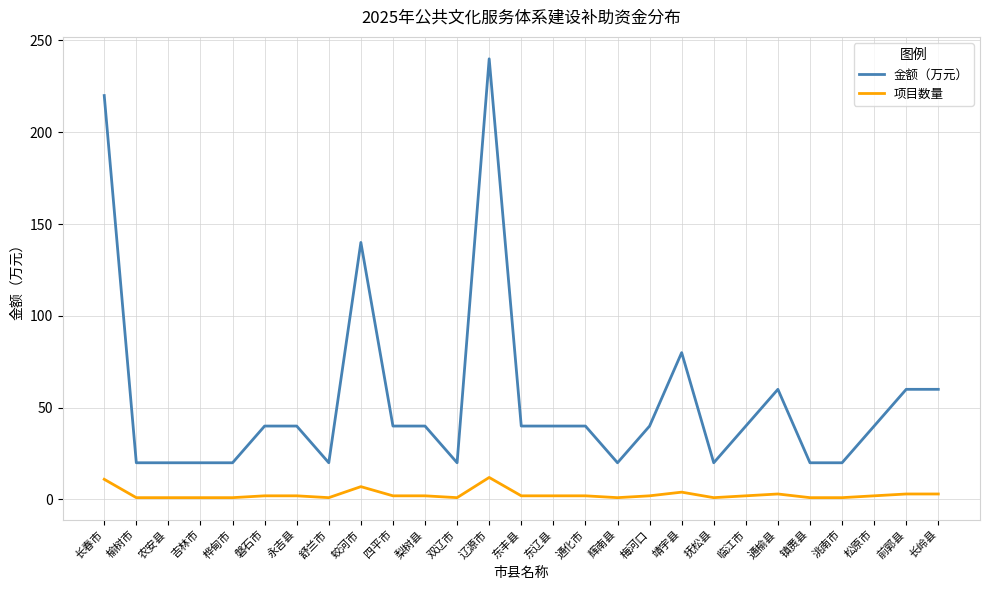

Does the chart have visible grid lines?

Yes